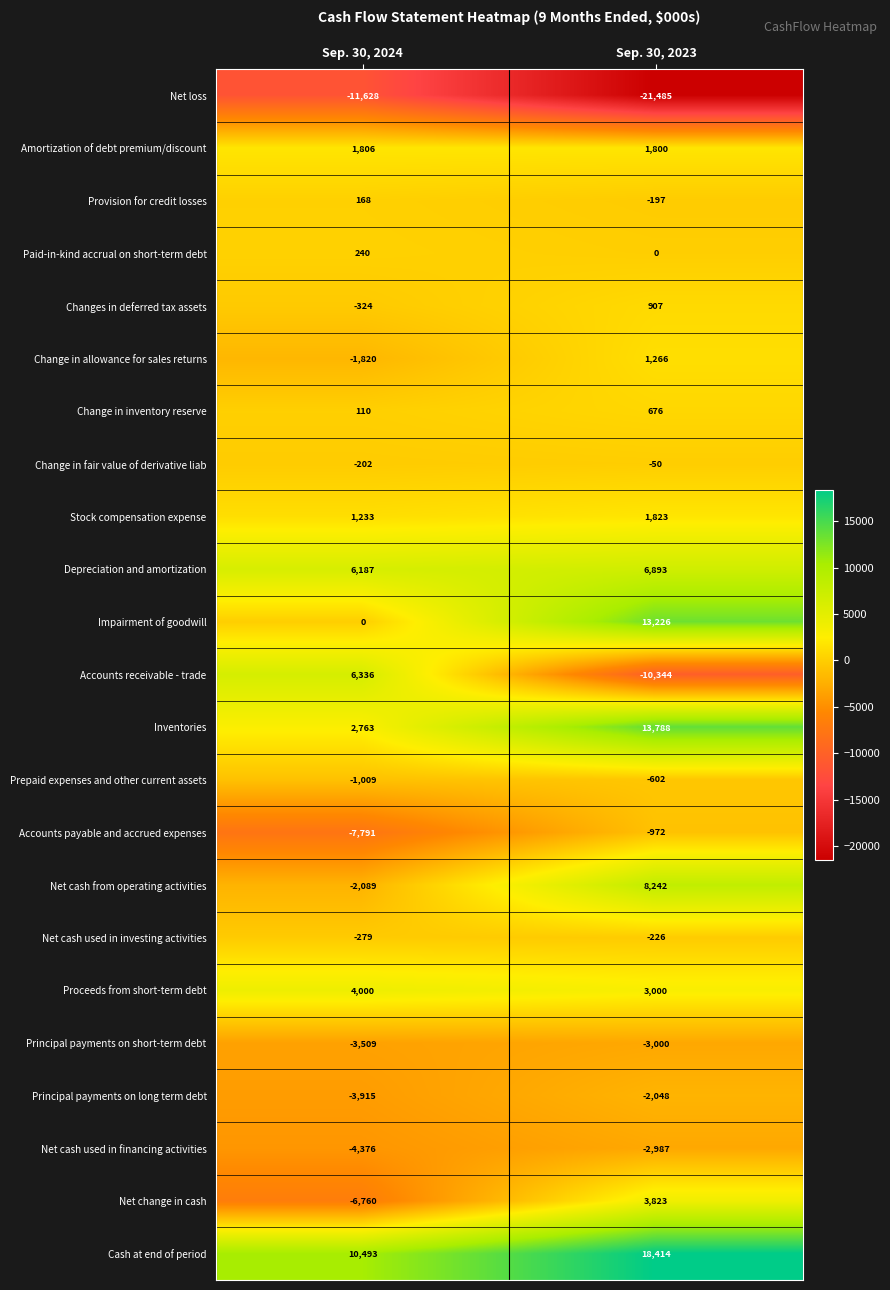

List the series in order of their peak value, highest first.

Cash at end of period, Inventories, Impairment of goodwill, Net cash from operating activities, Depreciation and amortization, Accounts receivable - trade, Proceeds from short-term debt, Net change in cash, Stock compensation expense, Amortization of debt premium/discount, Change in allowance for sales returns, Changes in deferred tax assets, Change in inventory reserve, Paid-in-kind accrual on short-term debt, Provision for credit losses, Change in fair value of derivative liab, Net cash used in investing activities, Prepaid expenses and other current assets, Accounts payable and accrued expenses, Principal payments on long term debt, Net cash used in financing activities, Principal payments on short-term debt, Net loss